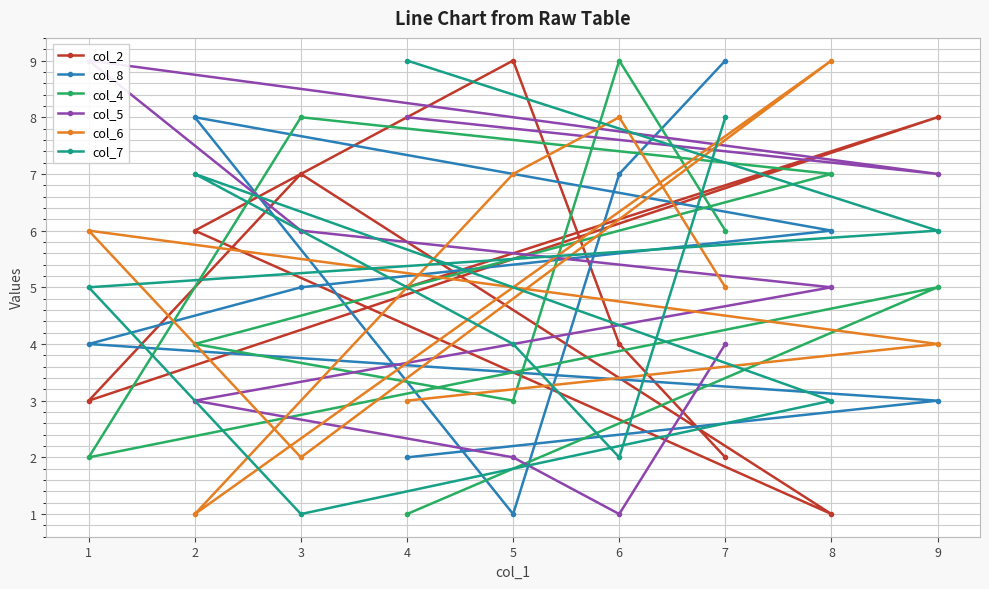

Rank the categories by col_6 value from lowest to highest.

2, 3, 4, 9, 7, 1, 5, 6, 8